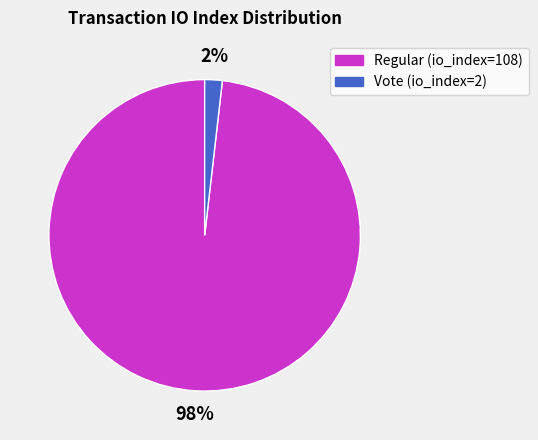

How many slices are in this pie chart?

2